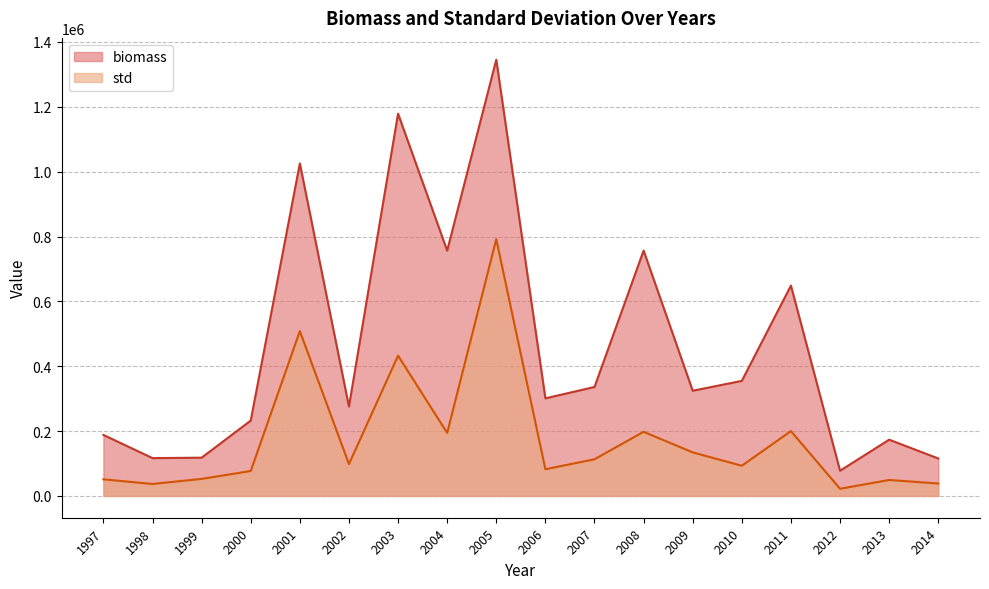

Which has a higher value, 2013 or 2011?

2011